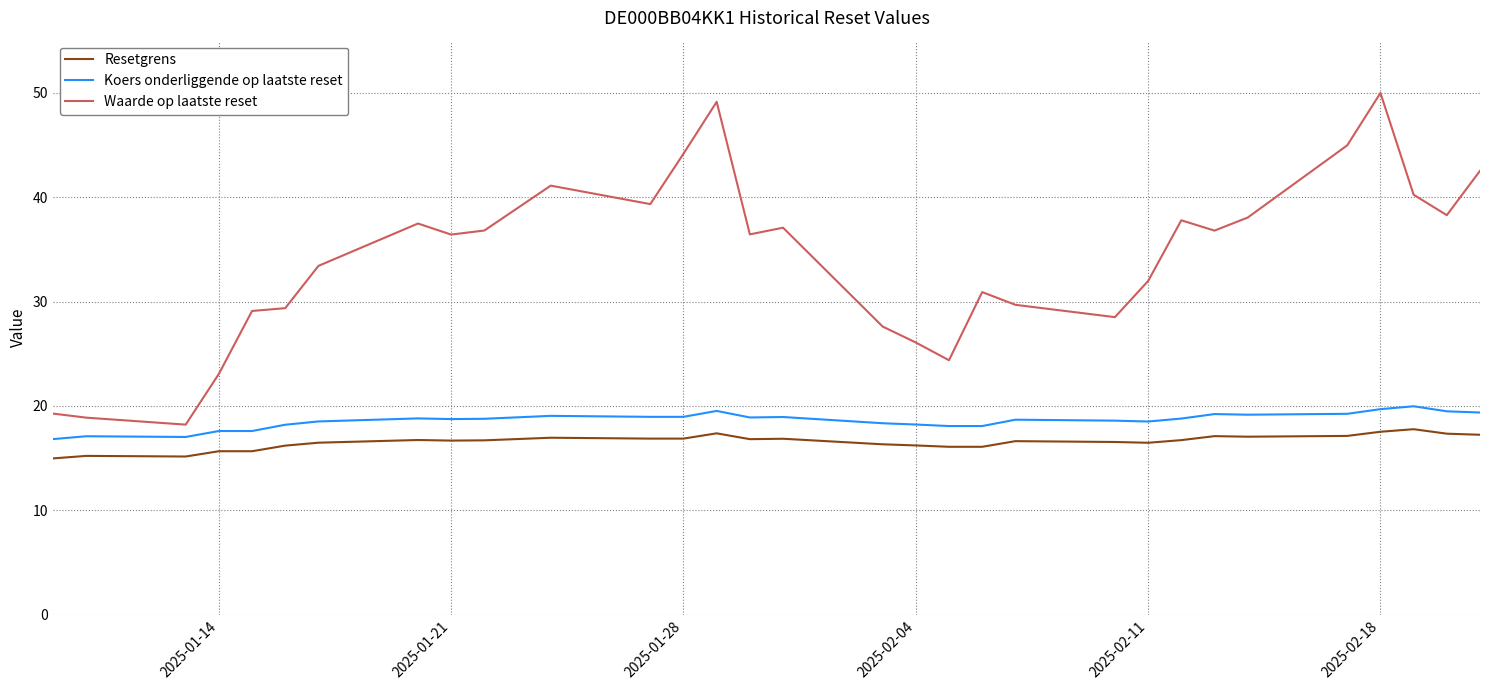

What is the minimum value for Waarde op laatste reset?

18.2